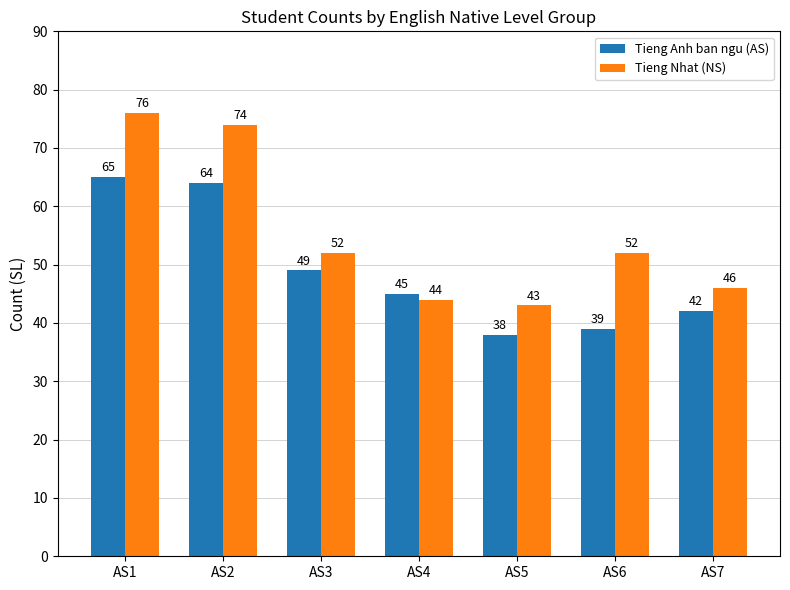

At which label is Tieng Anh ban ngu (AS) closest to 51?

AS3